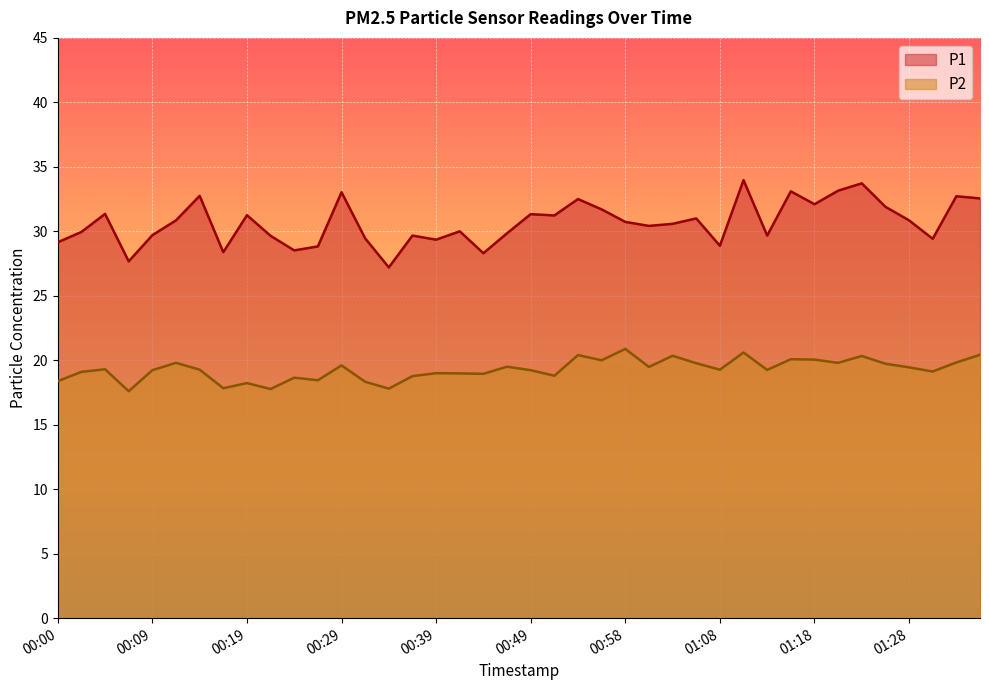

What are all the series names shown in the legend?

P1, P2